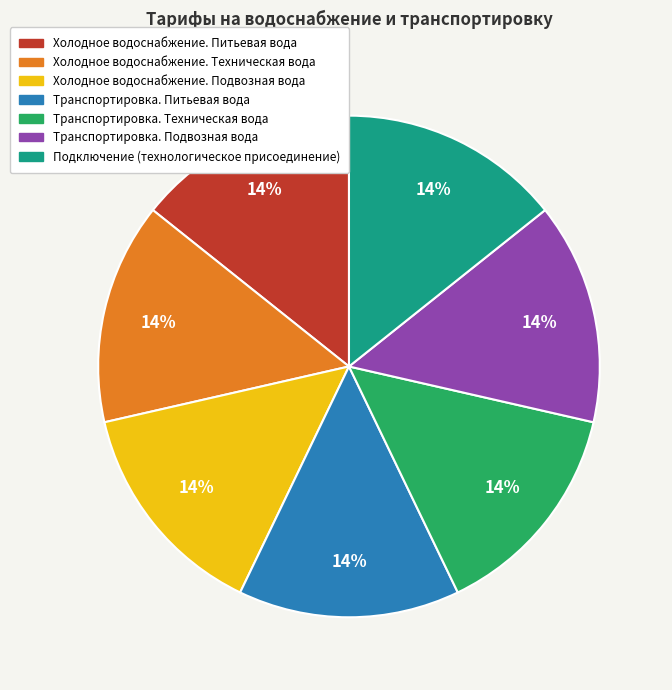

Count the number of slices in the pie.

7